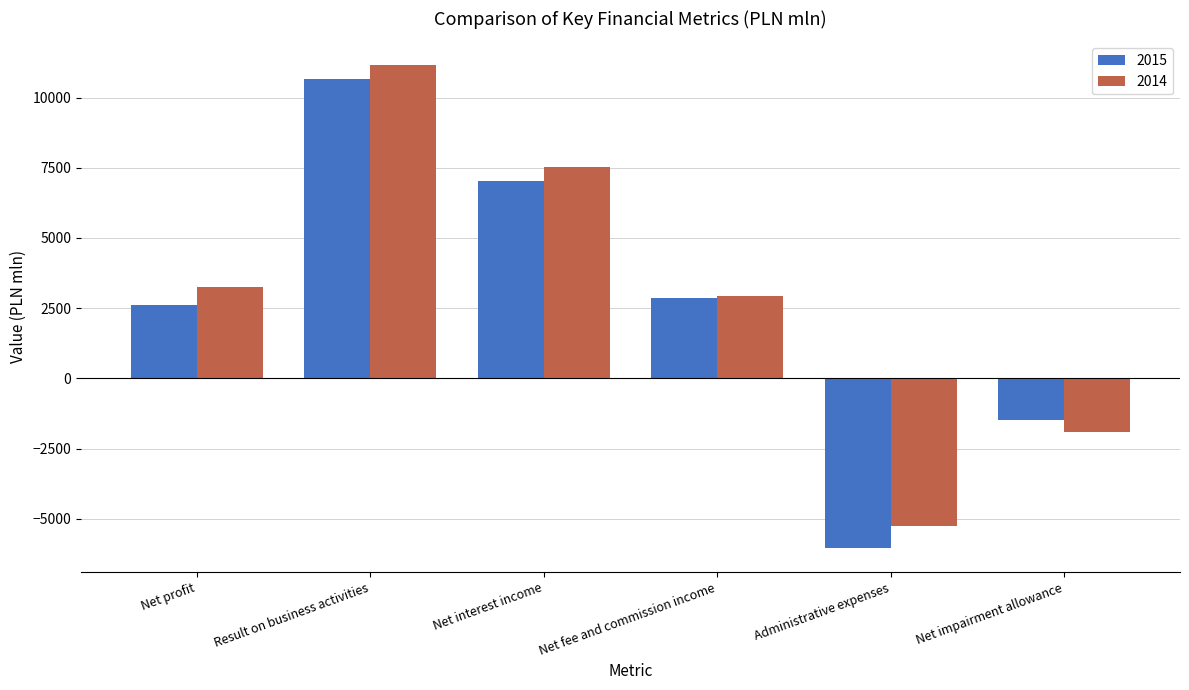

What is the average value of the 2015 series?

2606.9